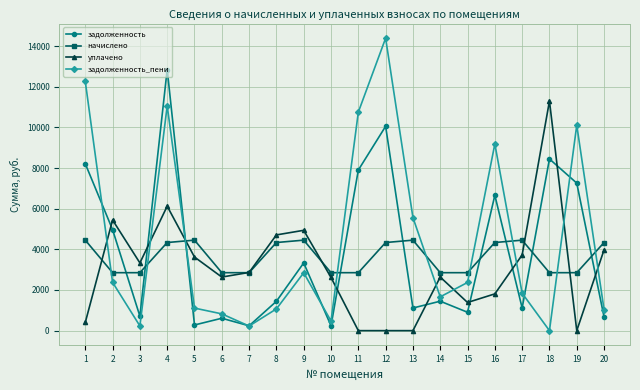

What is the maximum value shown in the chart?

14387.6